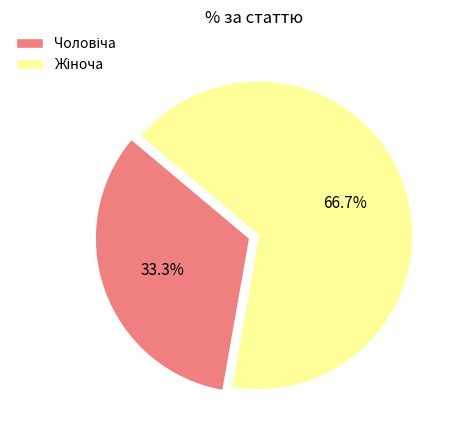

How many segments does this pie chart have?

2